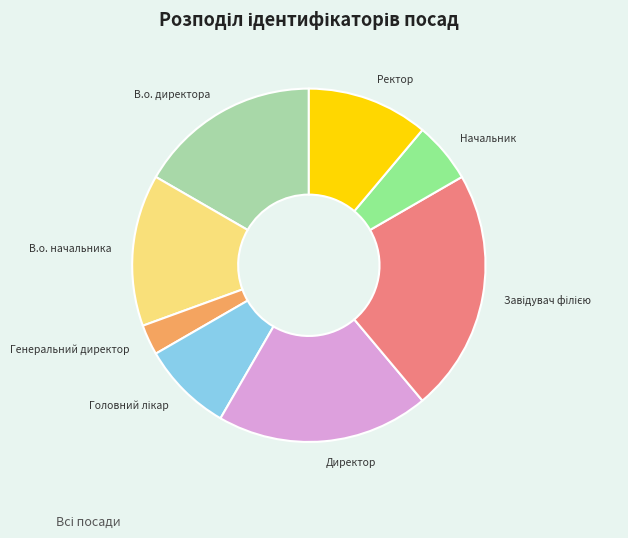

True or false: Директор accounts for 34% of the total.

False